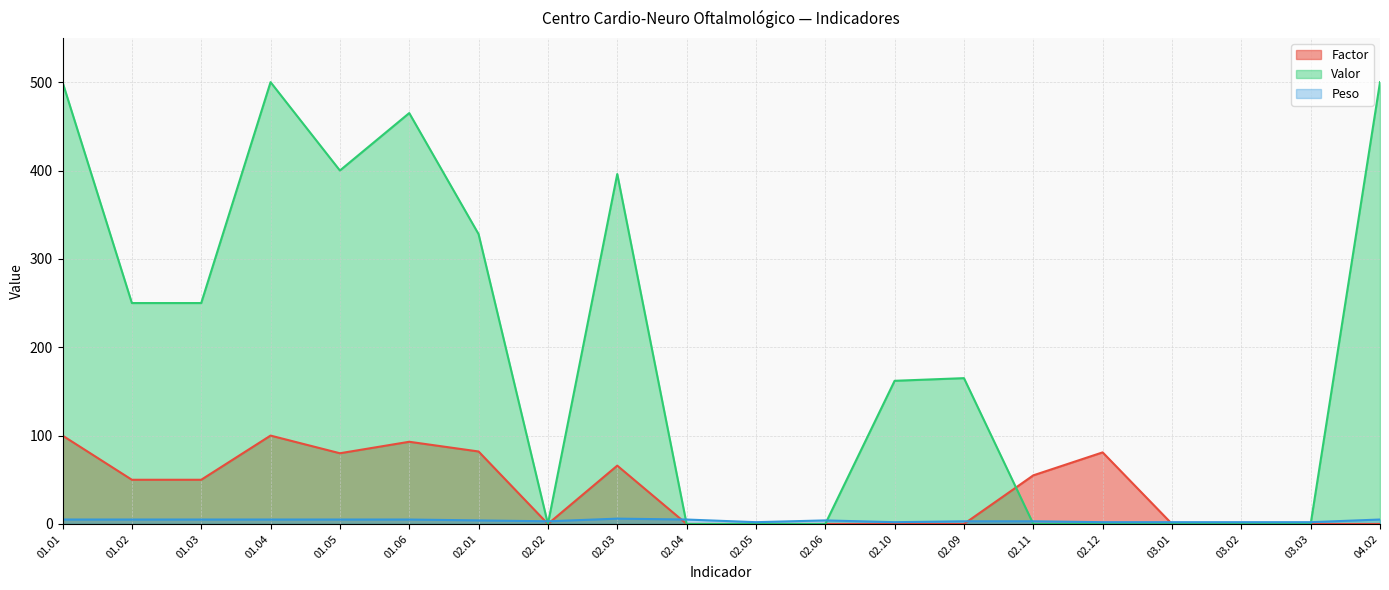

Reading left to right, transcribe all the data shown in this chart.

Factor: 100	50	50	100	80	93	82	0	66	0	0	0	0	0	55	81	0	0	0	0
Valor: 500	250	250	500	400	465	328	0	396	0	0	0	162	165	0	0	0	0	0	500
Peso: 5	5	5	5	5	5	4	3	6	5	2	4	2	3	3	2	2	2	2	5